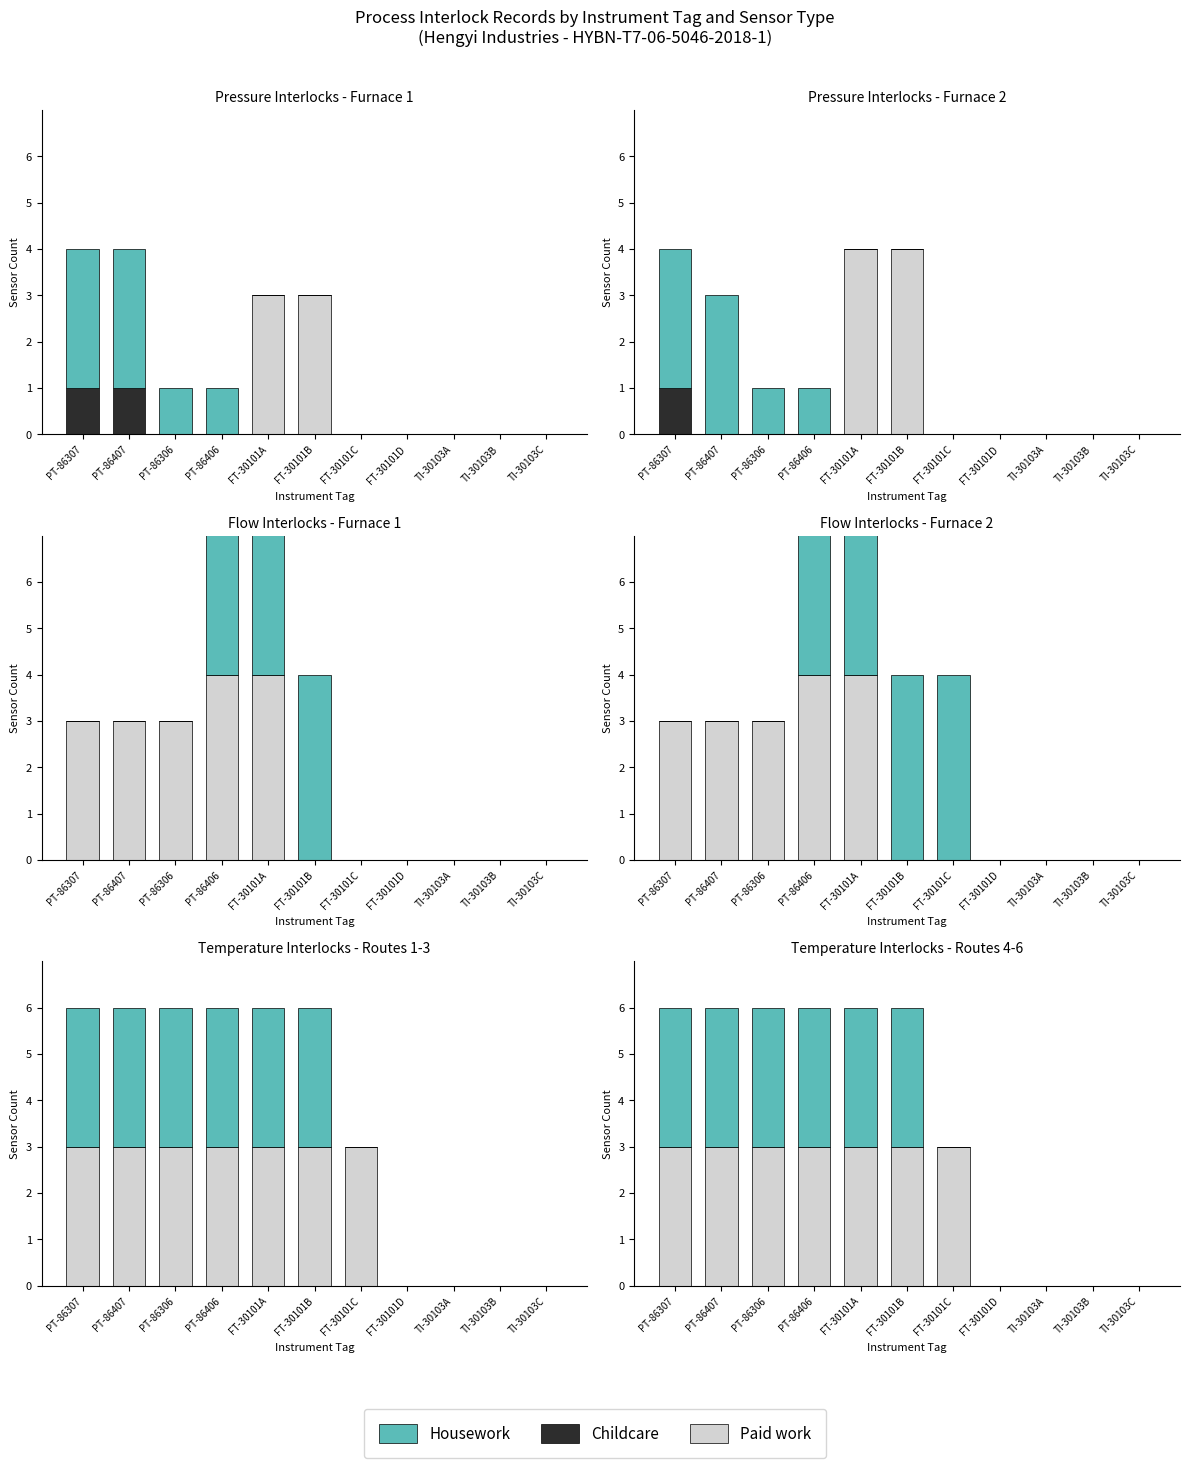

What is the difference between the maximum and minimum values in the Housework series?

3